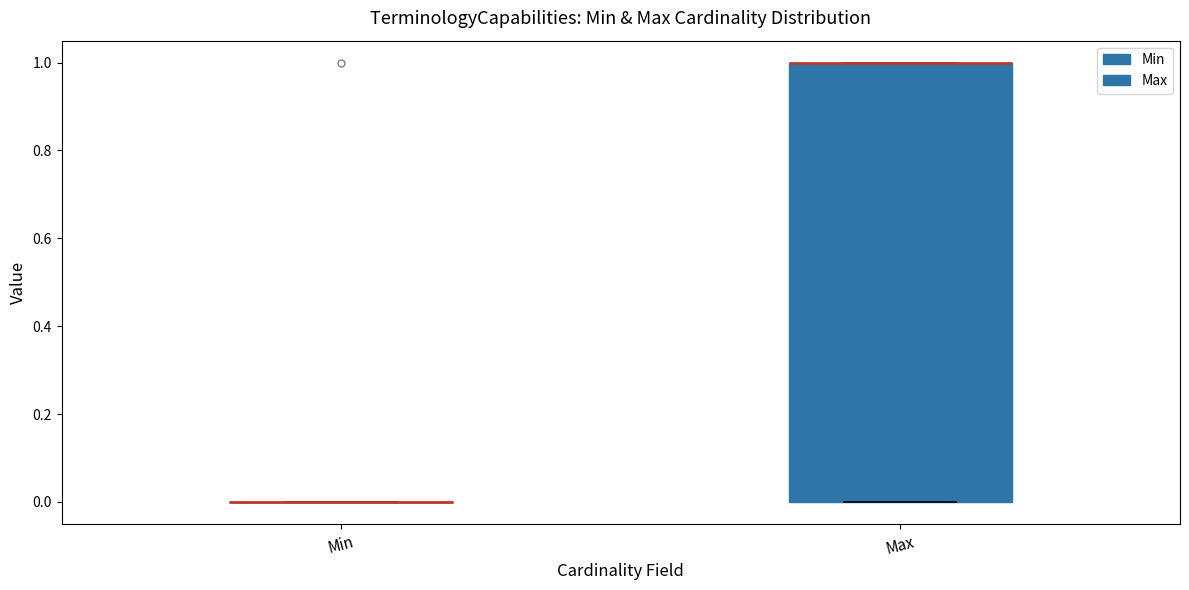

Reading left to right, transcribe this box plot: for each box, give where its median line is, the range the box spans, and where its two whiskers end, as read against the y-axis. The values are not printed on the chart, so give them approximately, as read against the axis.

Min: box collapsed to a line at 0, whiskers 0 to 0
Max: median 1 (drawn on the box's upper edge), box 0 to 1, whiskers 0 to 1